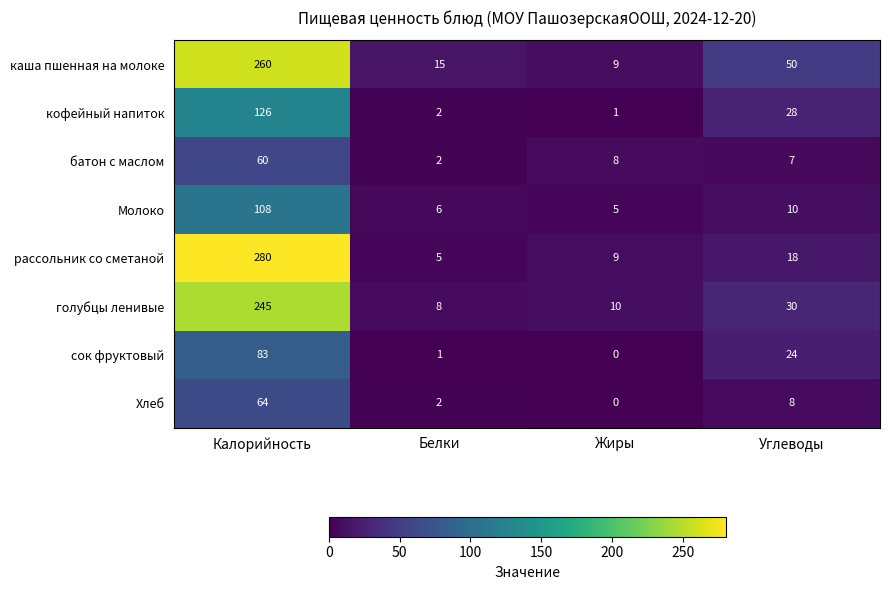

Count the number of categories in the chart.

4